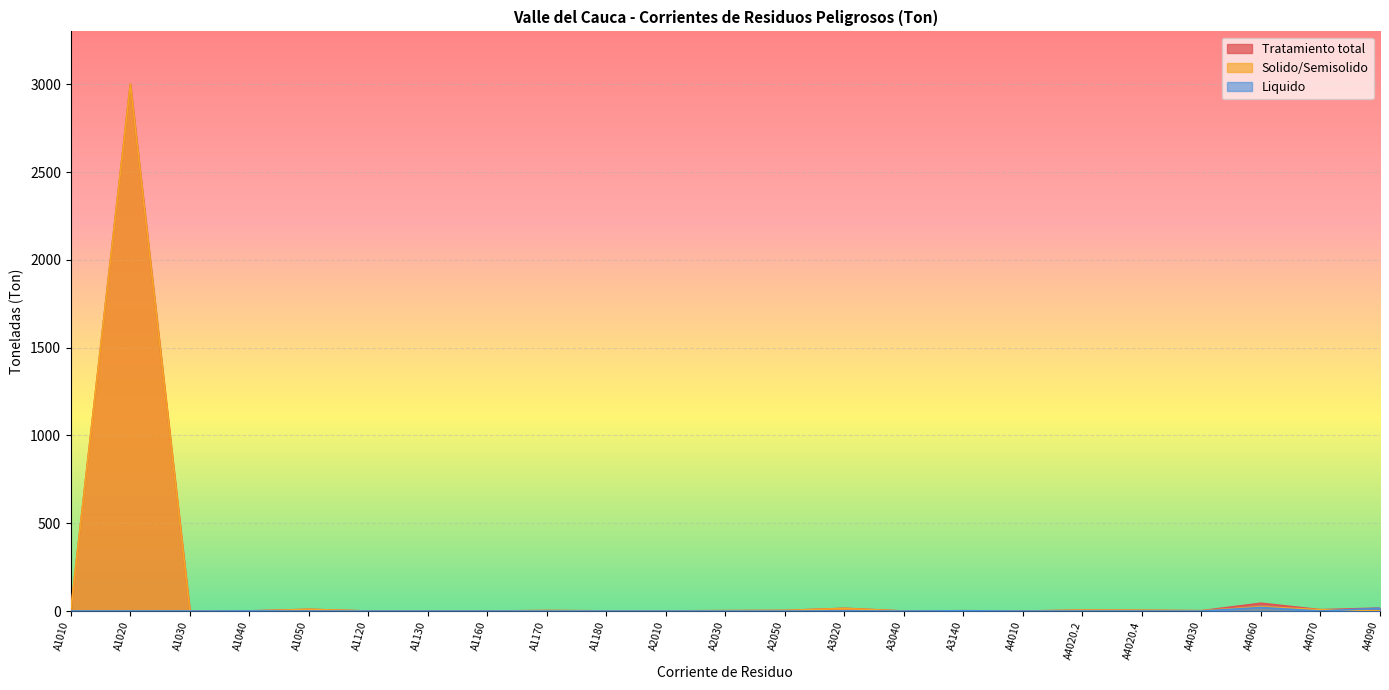

True or false: Tratamiento total has more than 0 points higher than both neighbors.

True